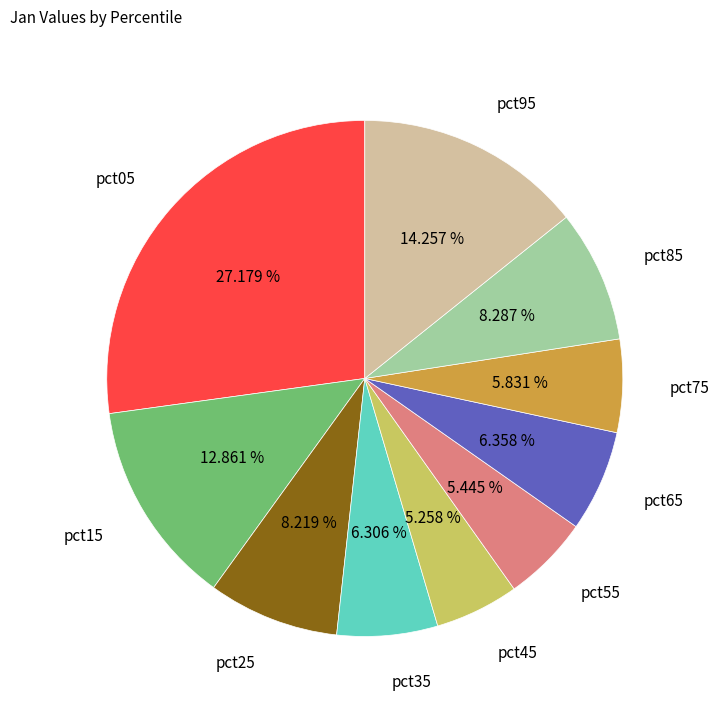

Does any single category account for the majority?

No